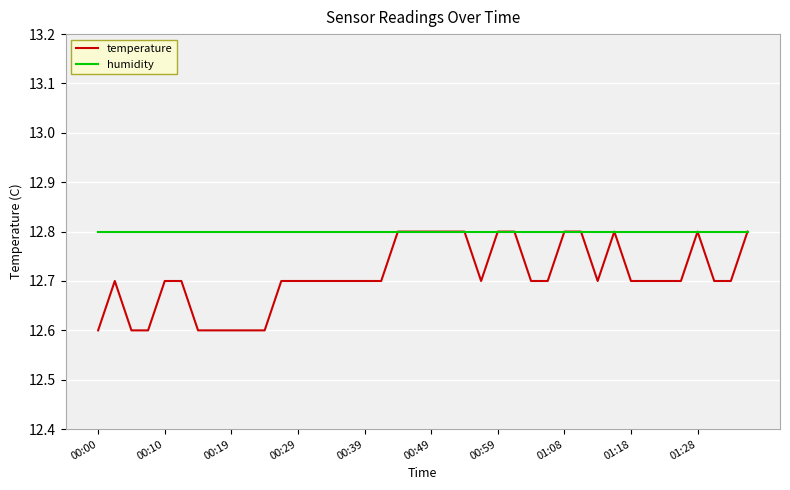

What is the lowest value of the humidity series?

12.8